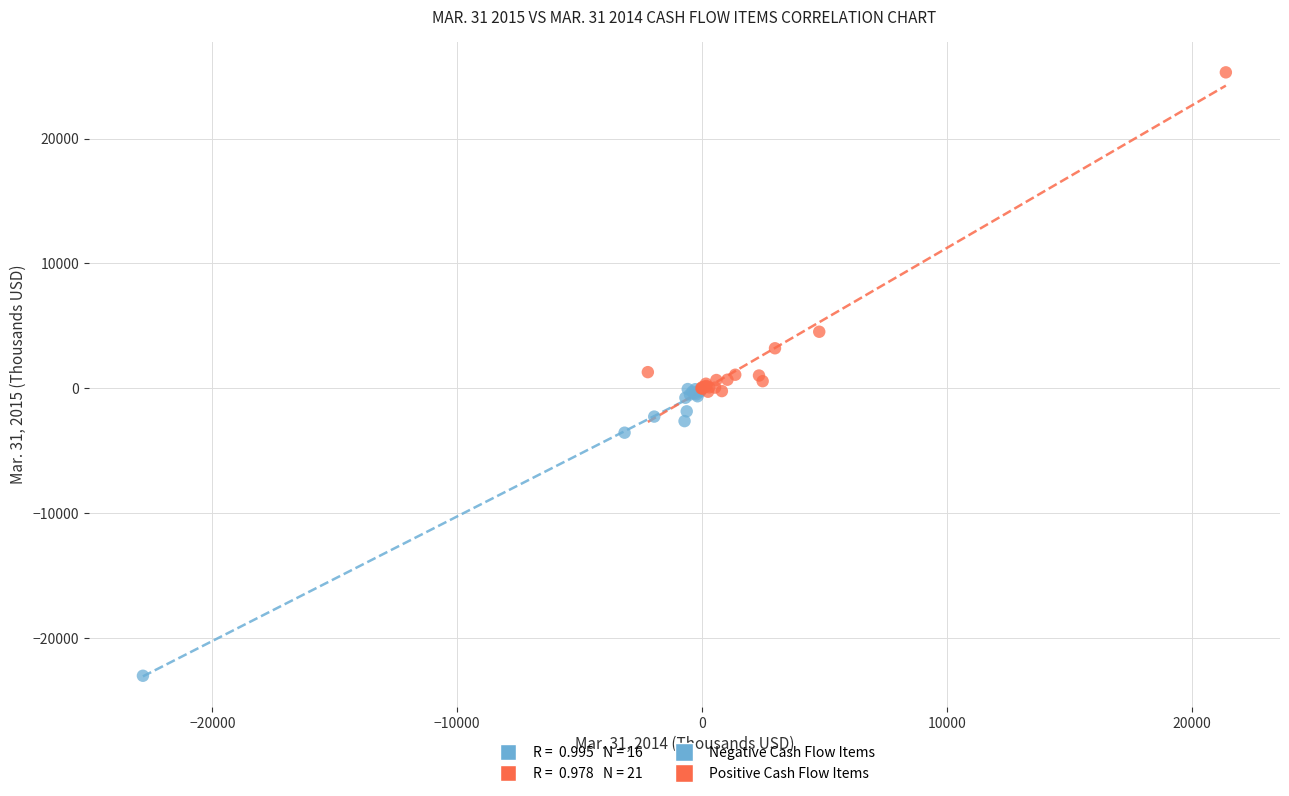

Which series contains the lowest Y value?

Negative Cash Flow Items